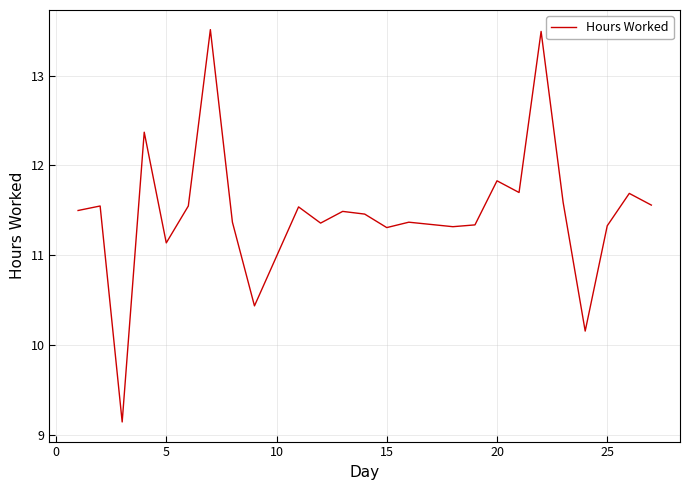

What is the greatest value displayed?

13.5